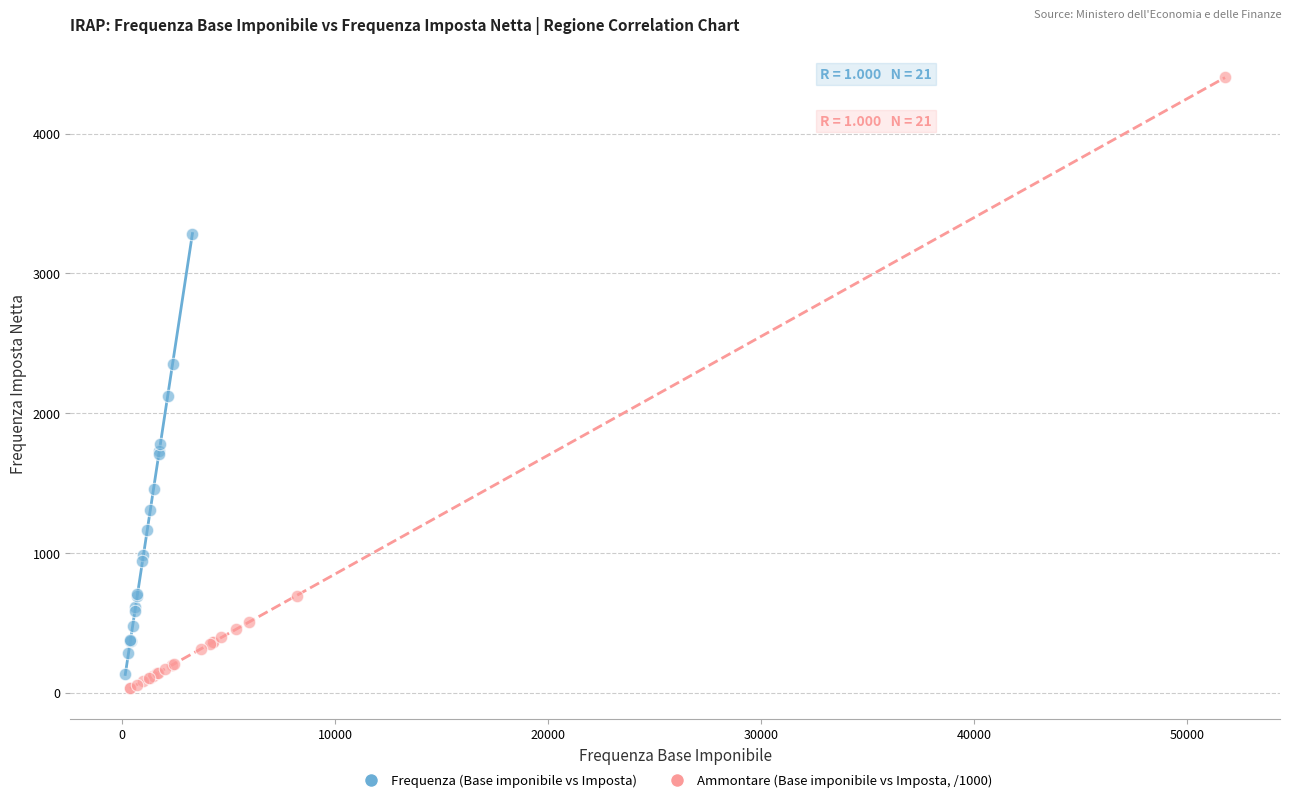

Which series has the largest Y range (max minus min)?

Ammontare (Base imponibile vs Imposta, /1000)